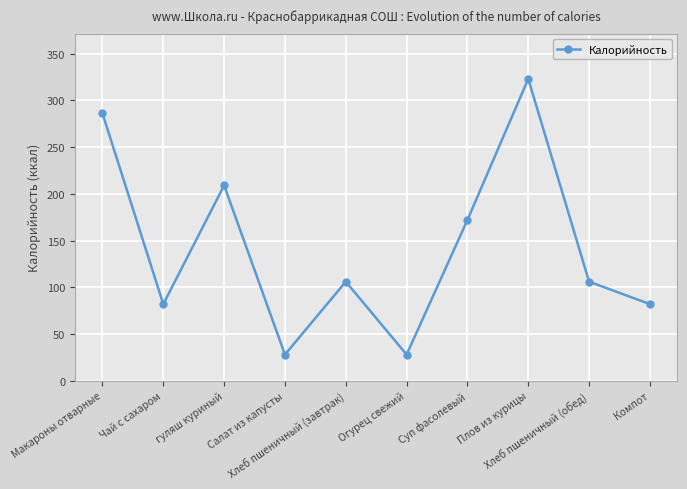

How many lines are shown in the chart?

1